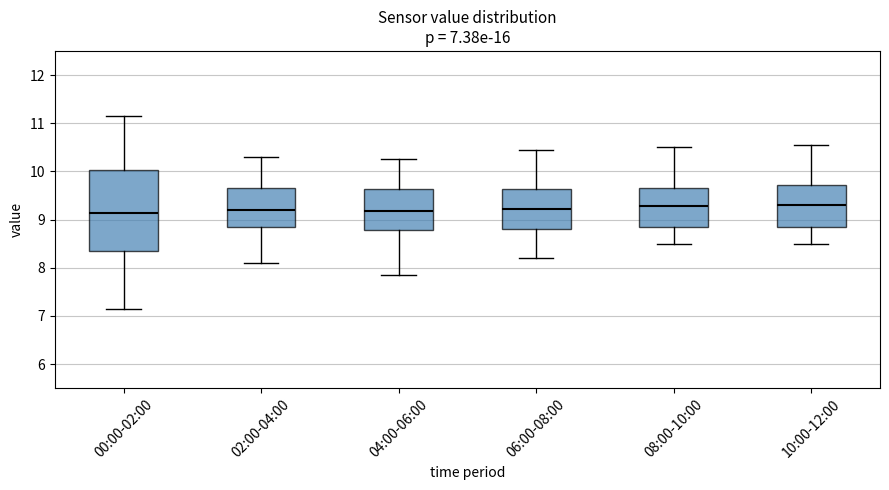

Which box is the tallest, from its lower edge to its upper edge?

00:00-02:00